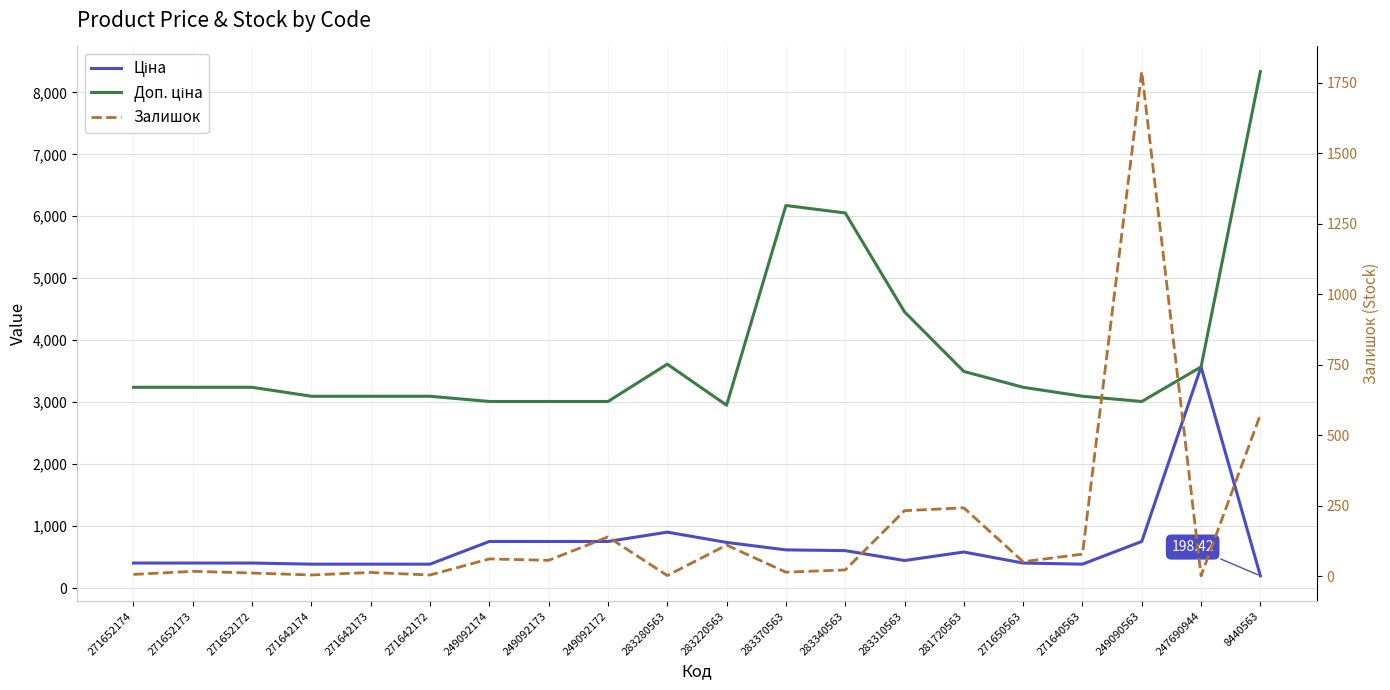

List the labels in order of Залишок value, smallest first.

247690944, 283280563, 271642174, 271642172, 271652174, 271652172, 271642173, 283370563, 271652173, 283340563, 271650563, 249092173, 249092174, 271640563, 283220563, 249092172, 283310563, 281720563, 8440563, 249090563